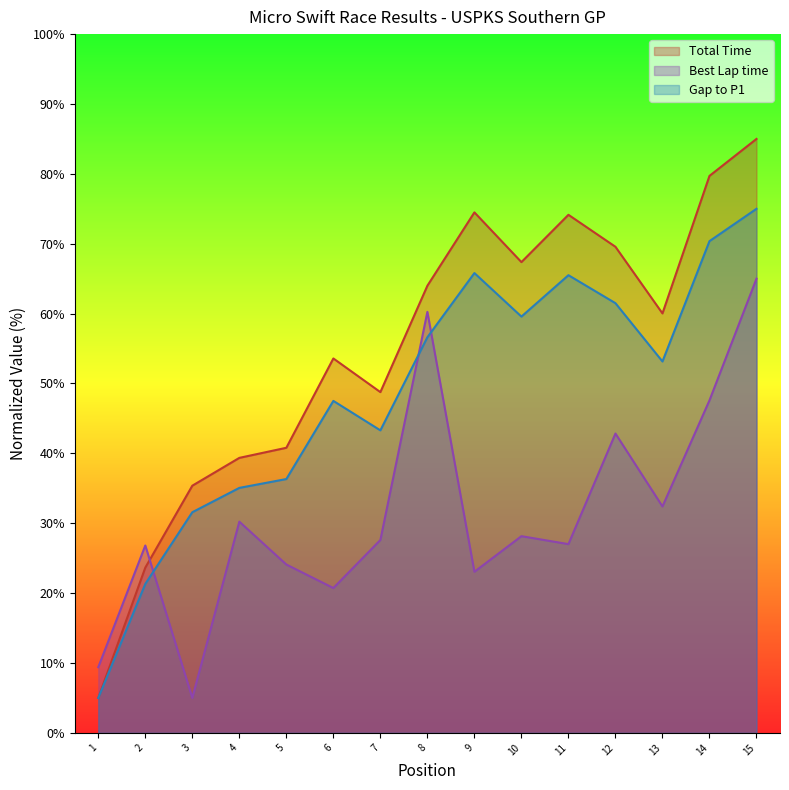

Reading left to right, list all the values displayed in this chart.

Total Time: 5.0	23.7	35.4	39.4	40.8	53.6	48.8	64.0	74.5	67.4	74.1	69.6	60.0	79.7	85.0
Best Lap time: 9.4	26.8	5.0	30.2	24.1	20.7	27.6	60.3	23.1	28.1	27.0	42.8	32.4	47.6	65.0
Gap to P1: 5.0	21.3	31.6	35.1	36.3	47.5	43.3	56.6	65.8	59.6	65.5	61.5	53.2	70.4	75.0